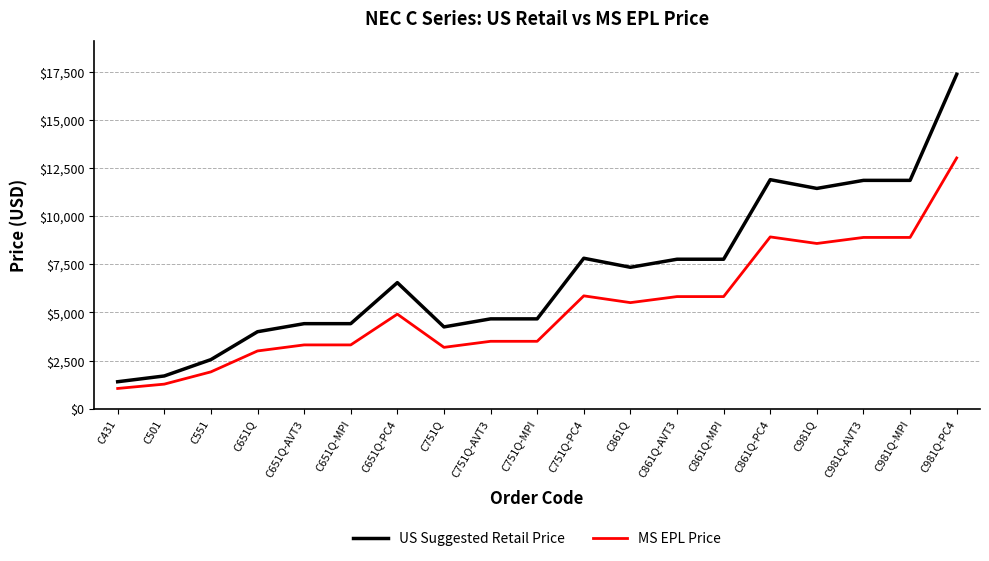

What is the total value across all series at C861Q-PC4?

20832.0